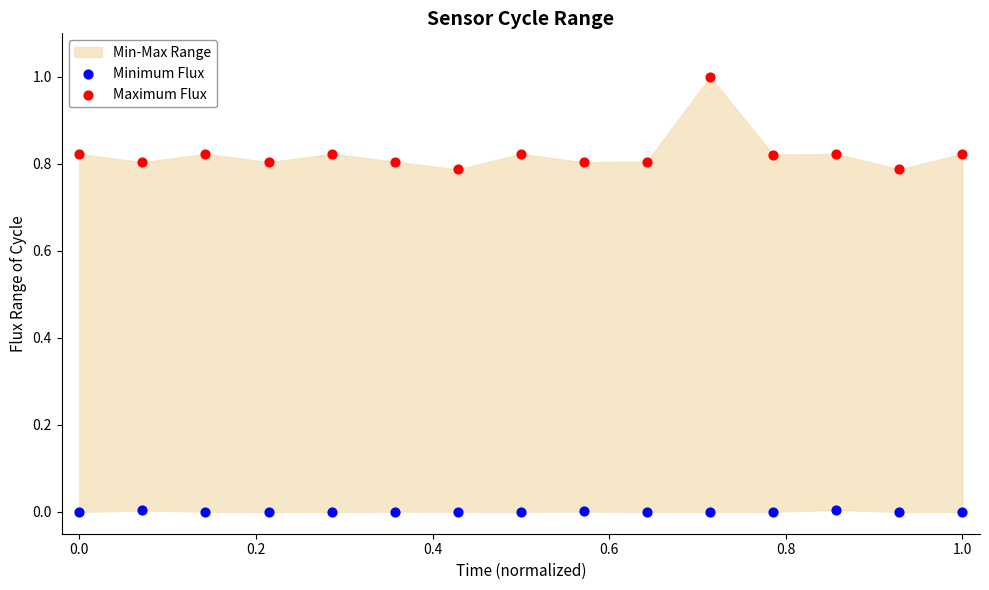

Across all data points, what is the range of Y values (max minus min)?

1.0